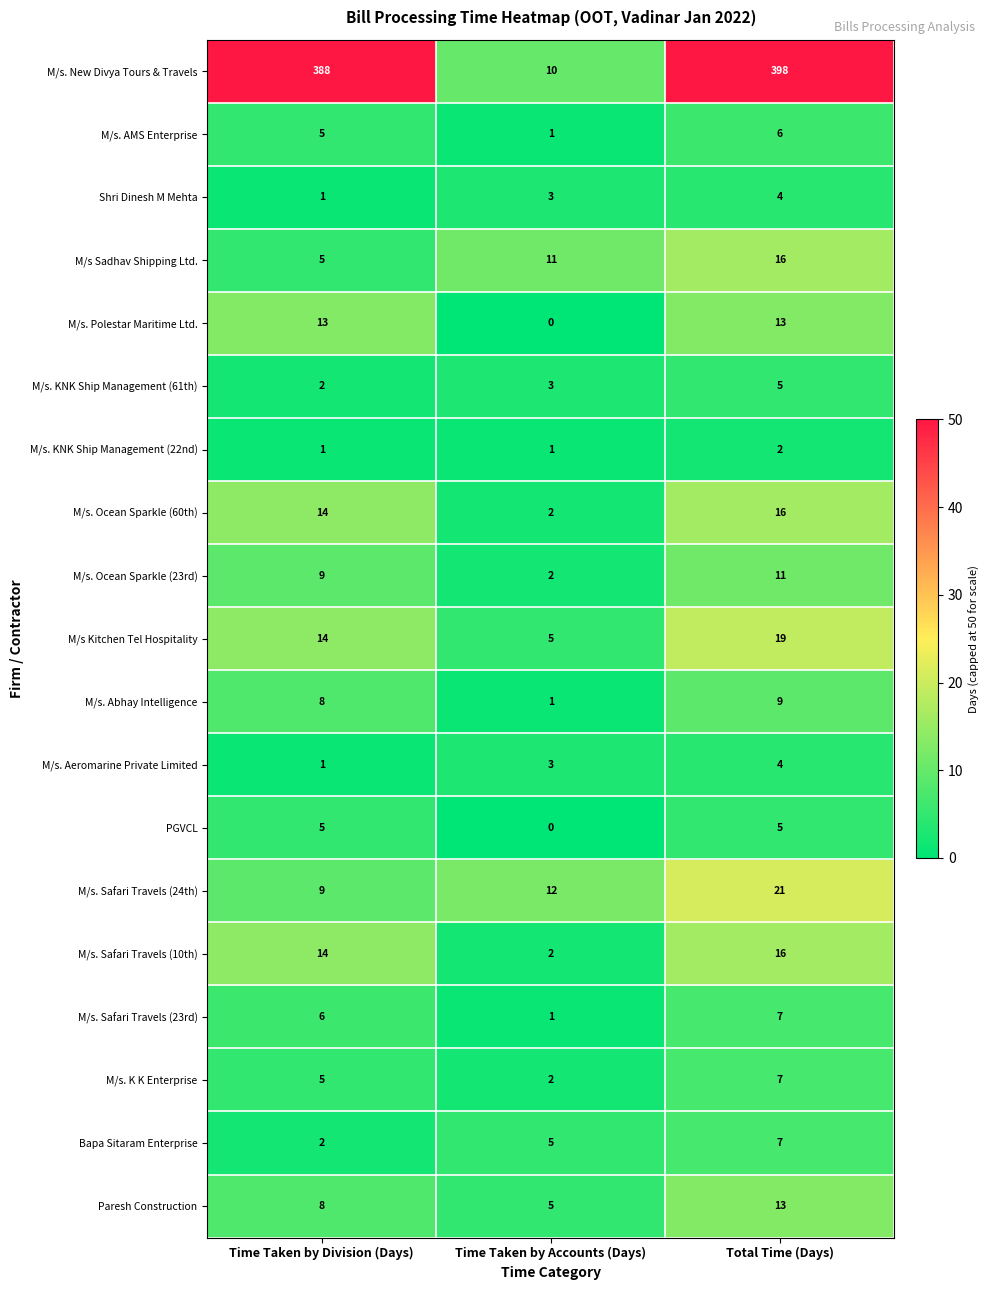

What is the approximate value of M/s. New Divya Tours & Travels at Time Taken by Division (Days), to the nearest 50?

400